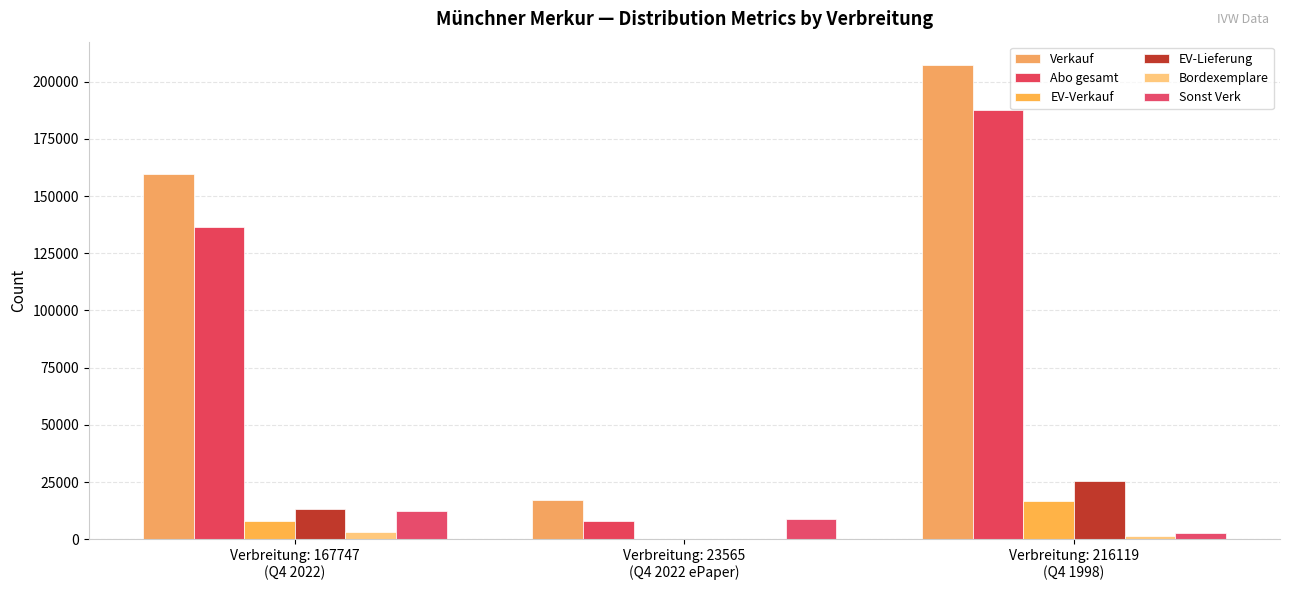

What is the approximate value of EV-Verkauf at Verbreitung: 167747
(Q4 2022)?

7931